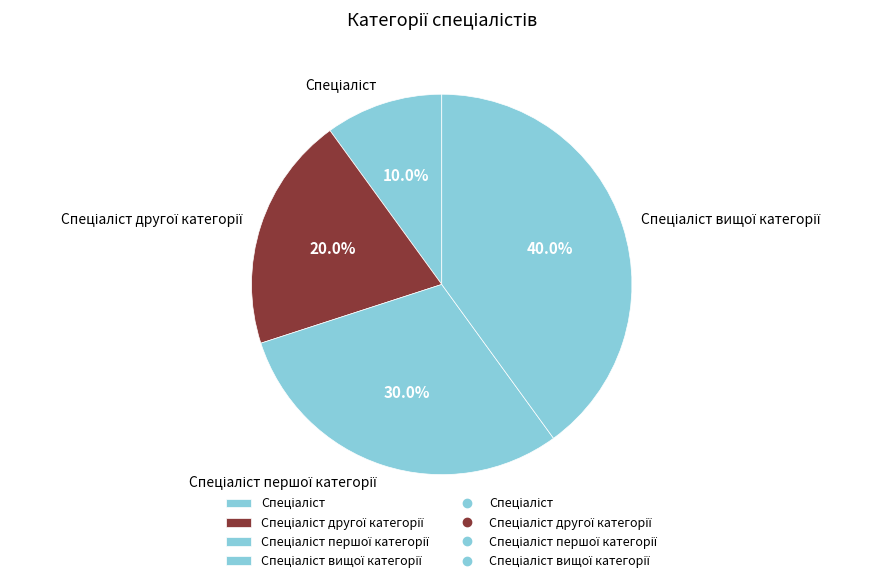

Does any single category account for the majority?

No